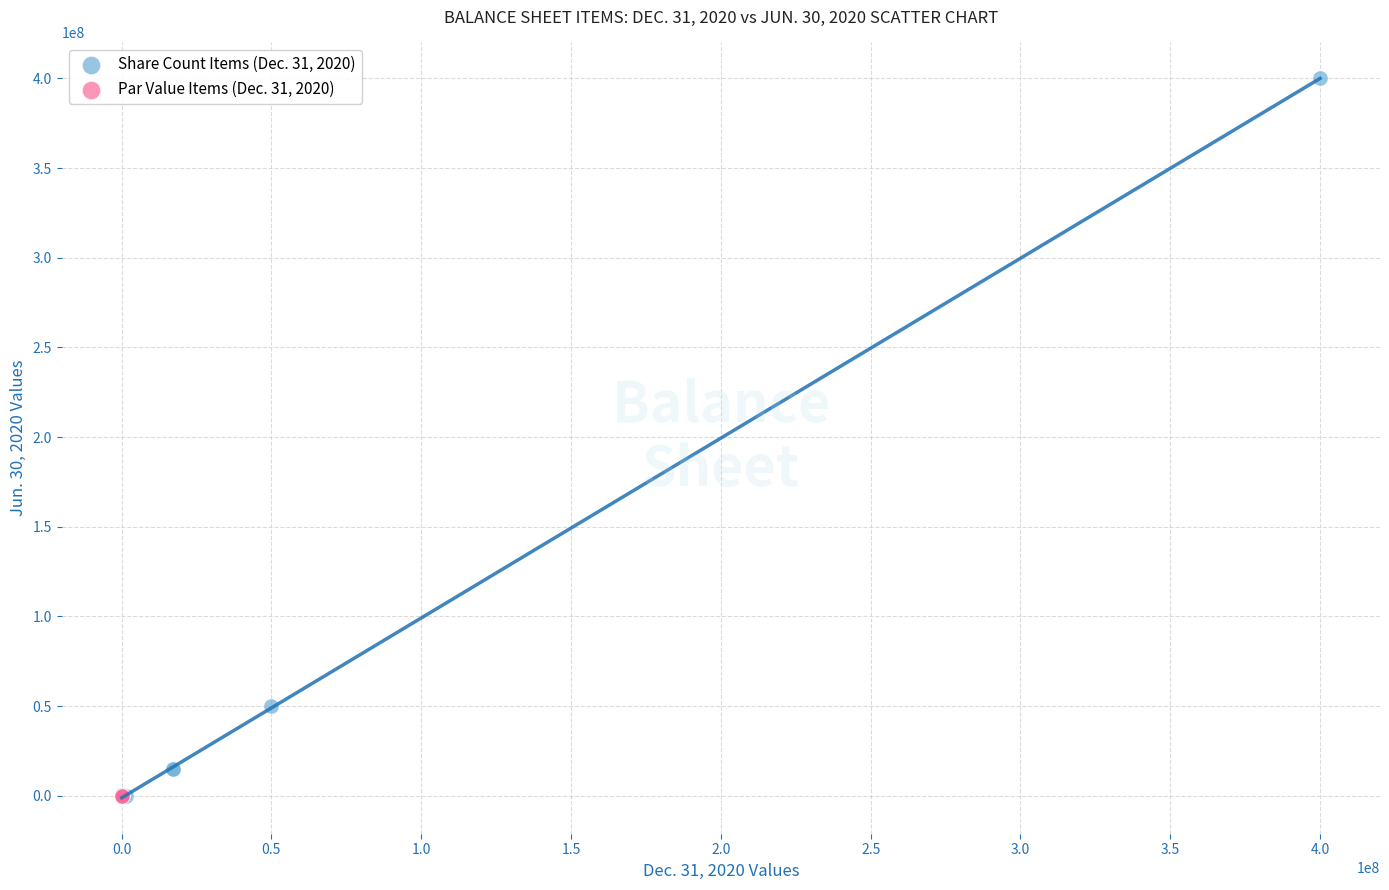

Which series reaches the maximum Y coordinate?

Share Count Items (Dec. 31, 2020)